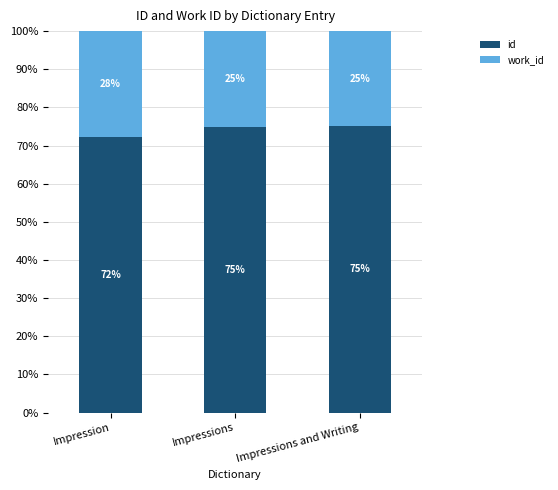

What is the total value across all series at Impression?

100.0